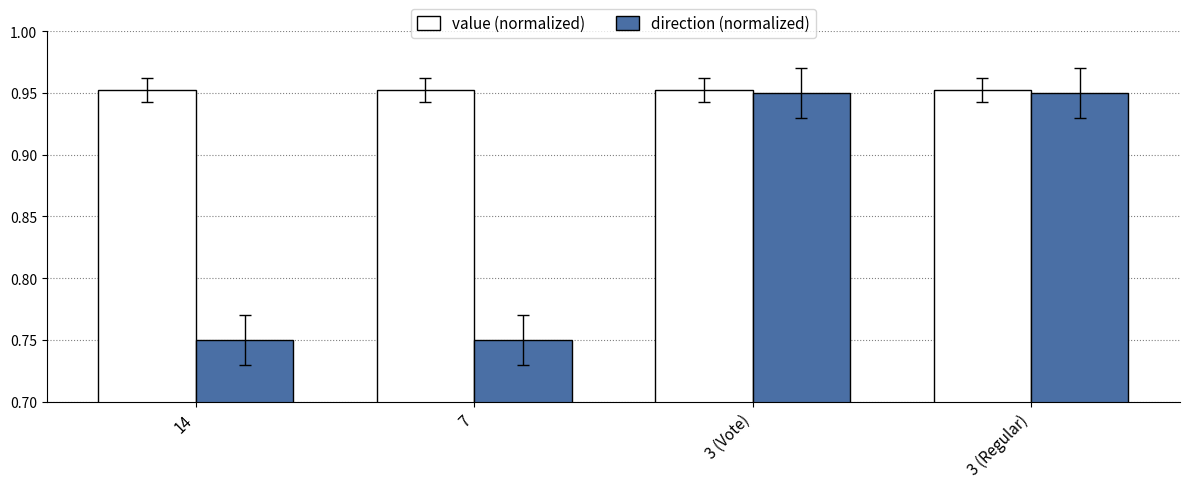

True or false: direction (normalized) has a value of 0.5 at 14.

False